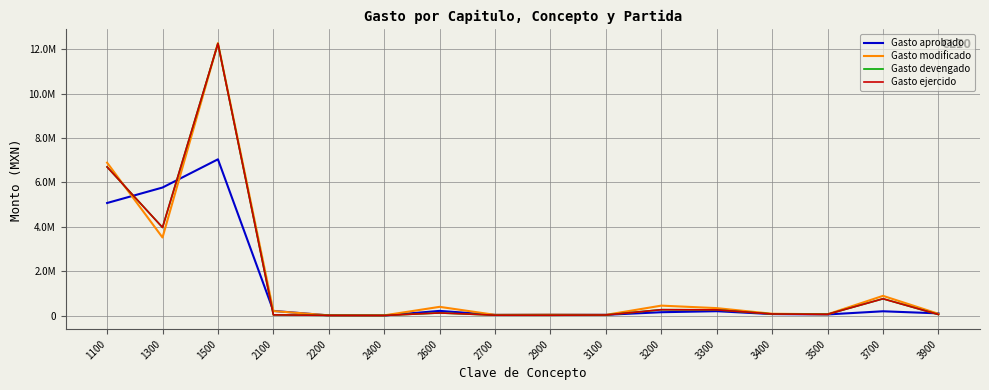

Rank the series by their maximum value, from highest to lowest.

Gasto modificado, Gasto devengado, Gasto ejercido, Gasto aprobado